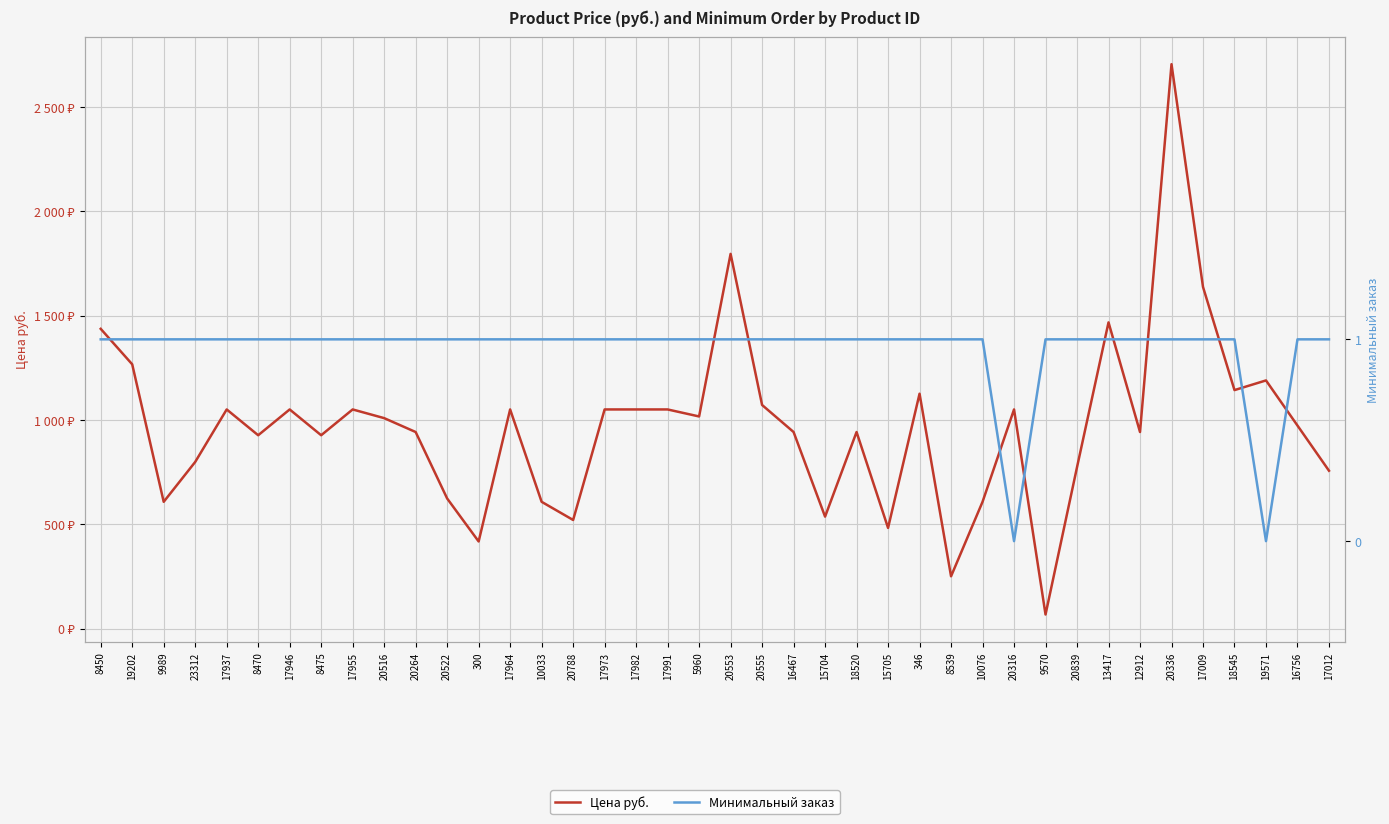

At which category is the sum across all series the highest?

20336